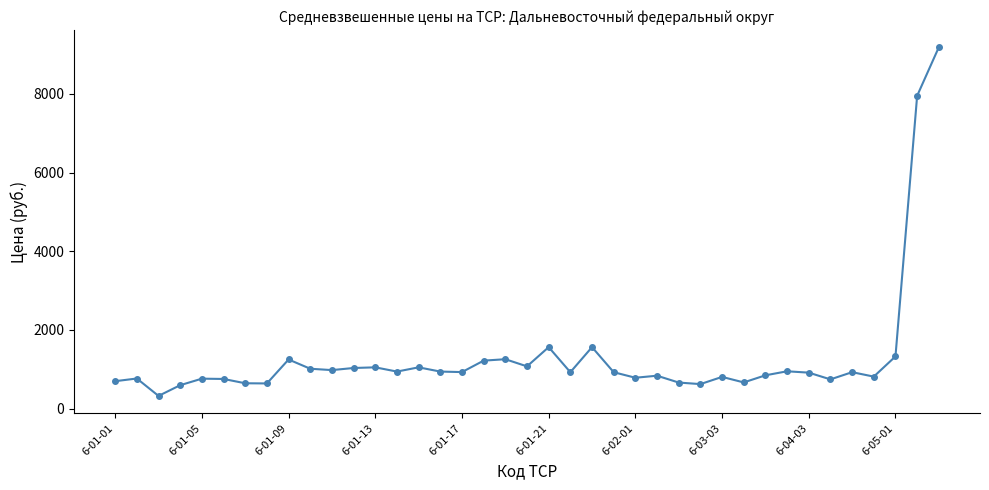

What is the value of the 32nd point from the left?

950.2